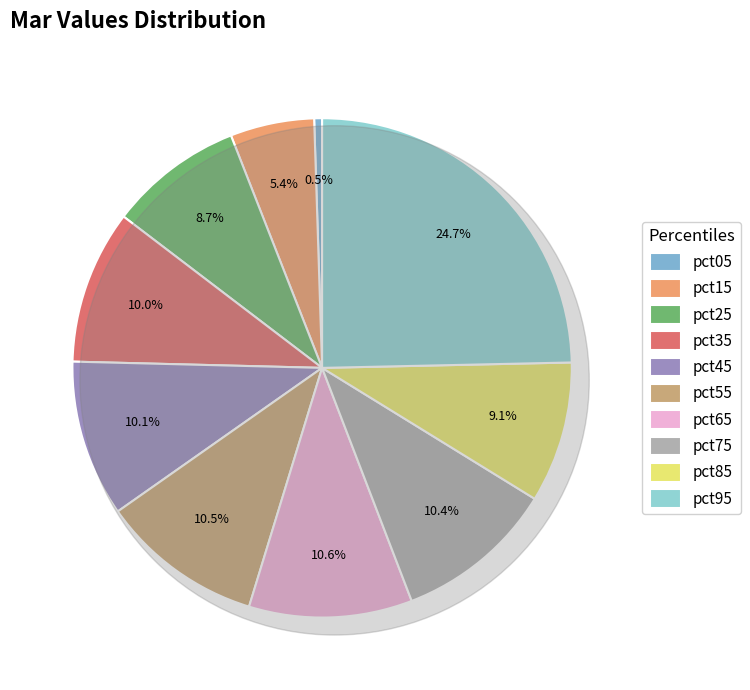

To the nearest percent, what percentage of the pie is pct35?

10%